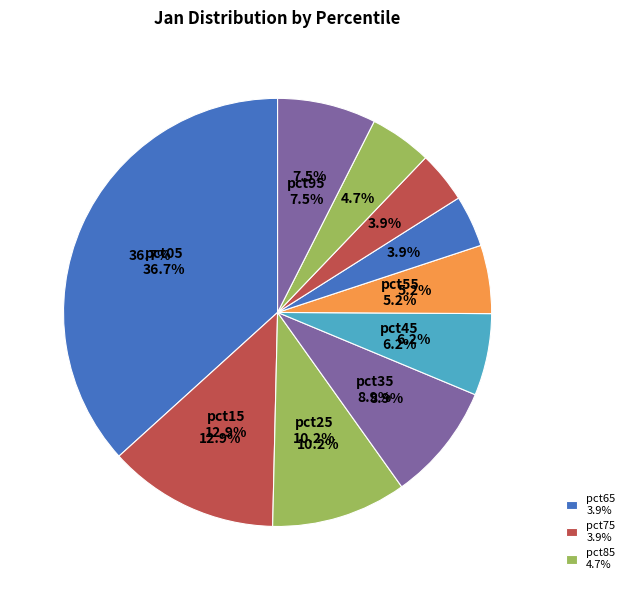

What is the largest slice in the pie chart?

pct05